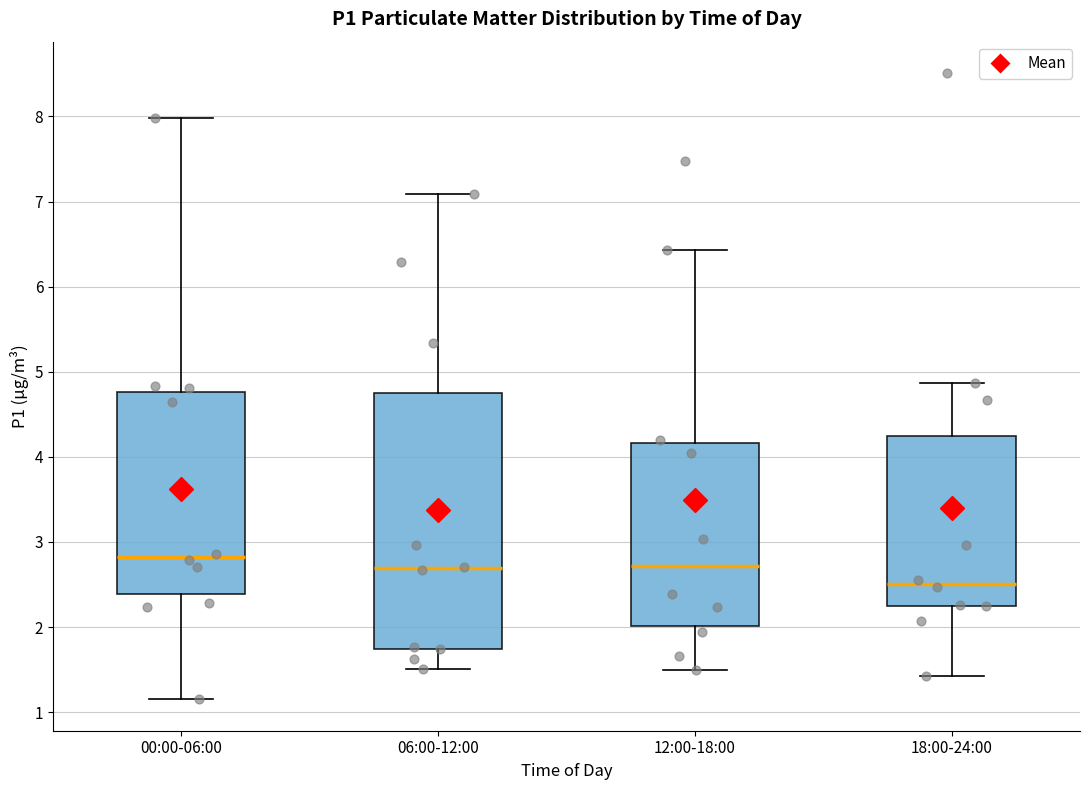

Which box has the lowest median line?

18:00-24:00